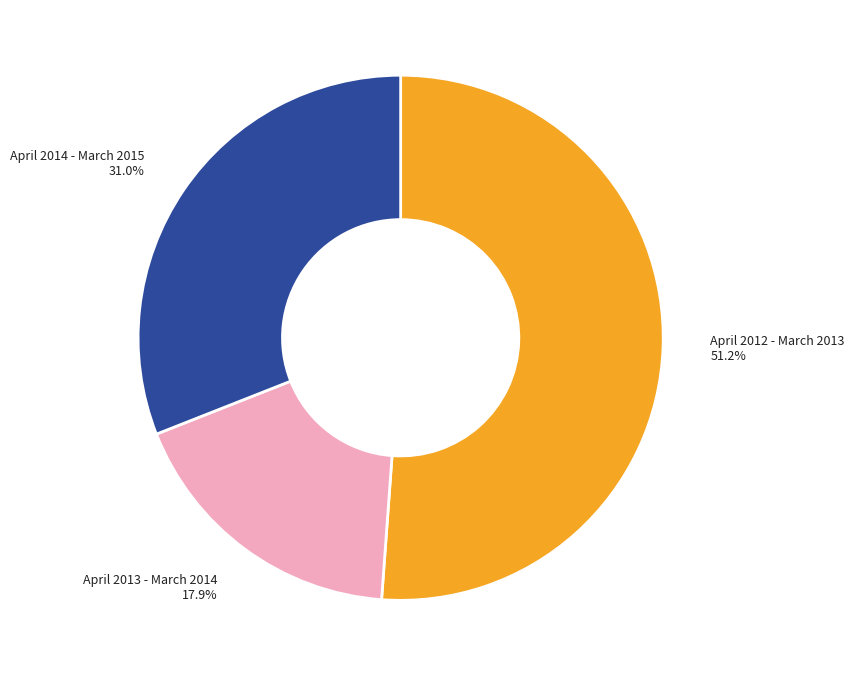

What is the largest slice in the pie chart?

April 2012 - March 2013